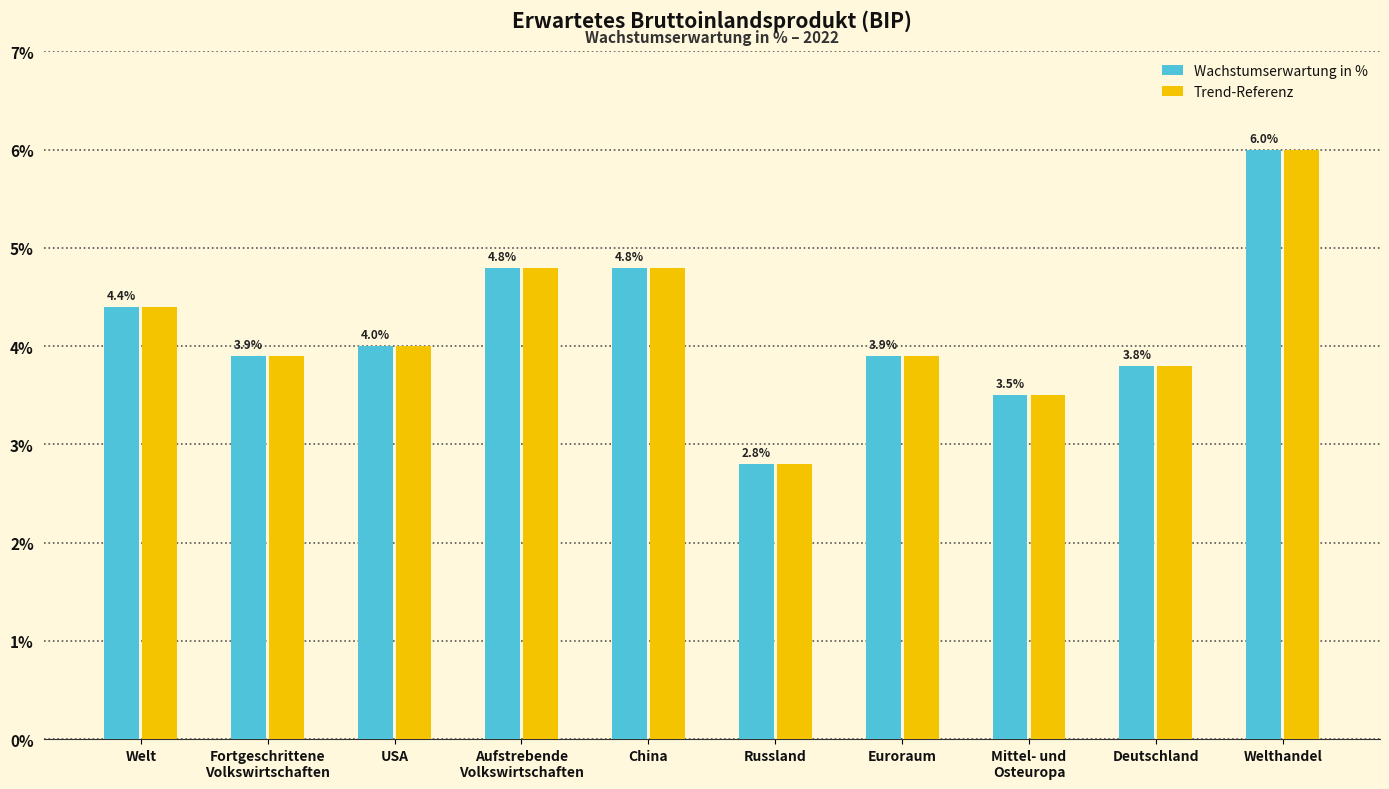

What is the total value across all series at Russland?

5.6